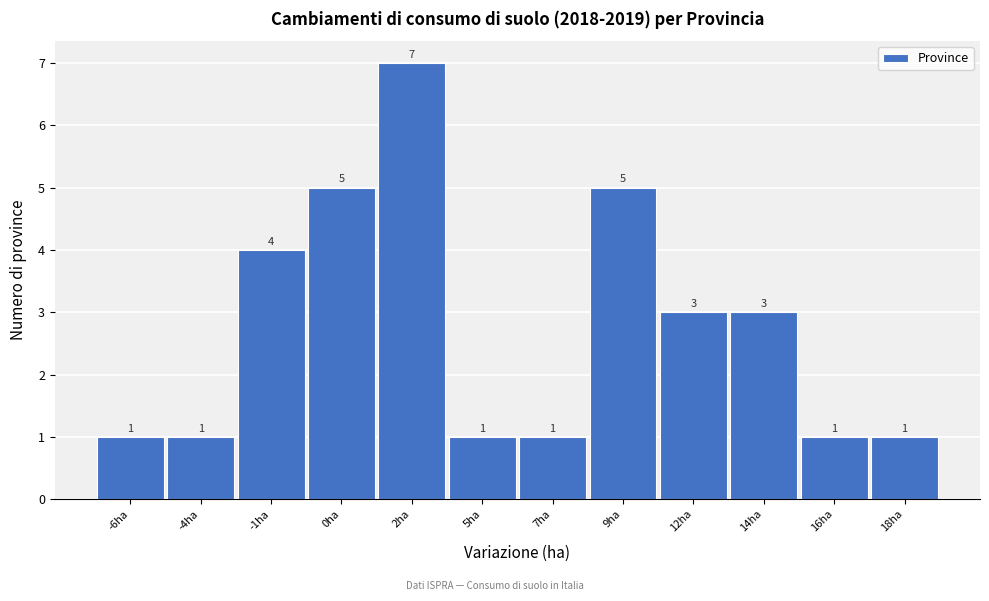

Reading left to right, what are all the values shown in this chart?

1	1	4	5	7	1	1	5	3	3	1	1